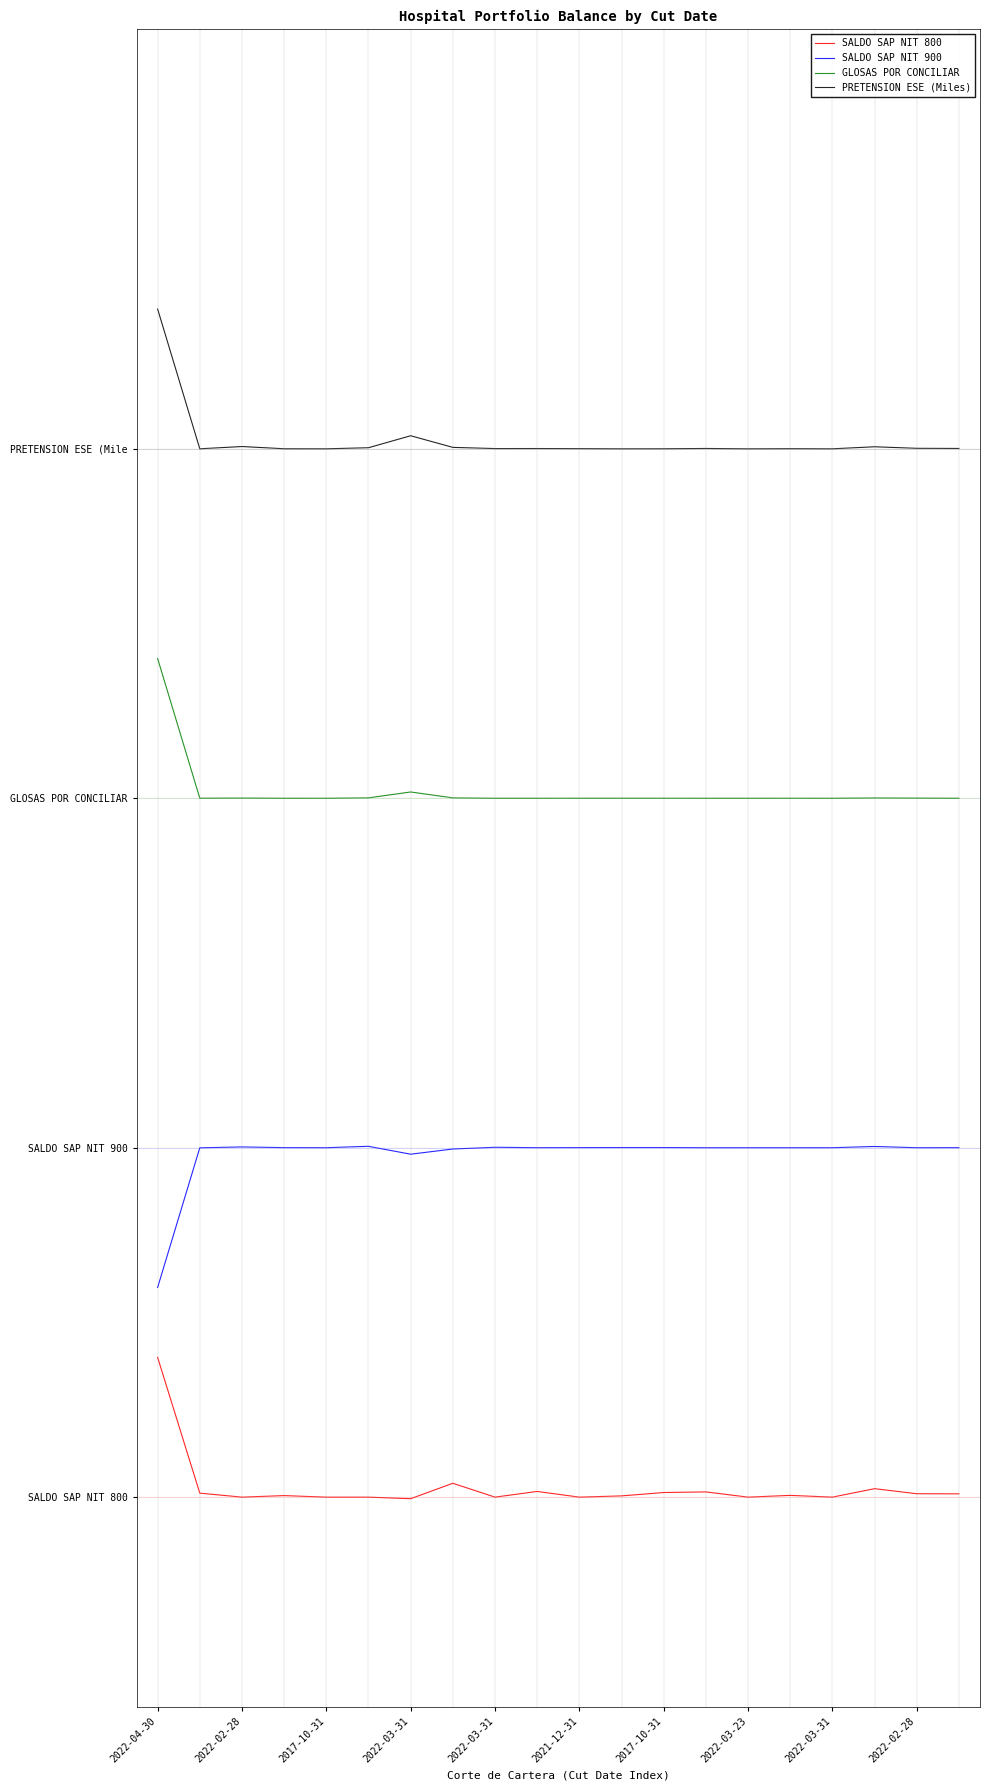

Does the chart display data point markers on the line(s)?

No